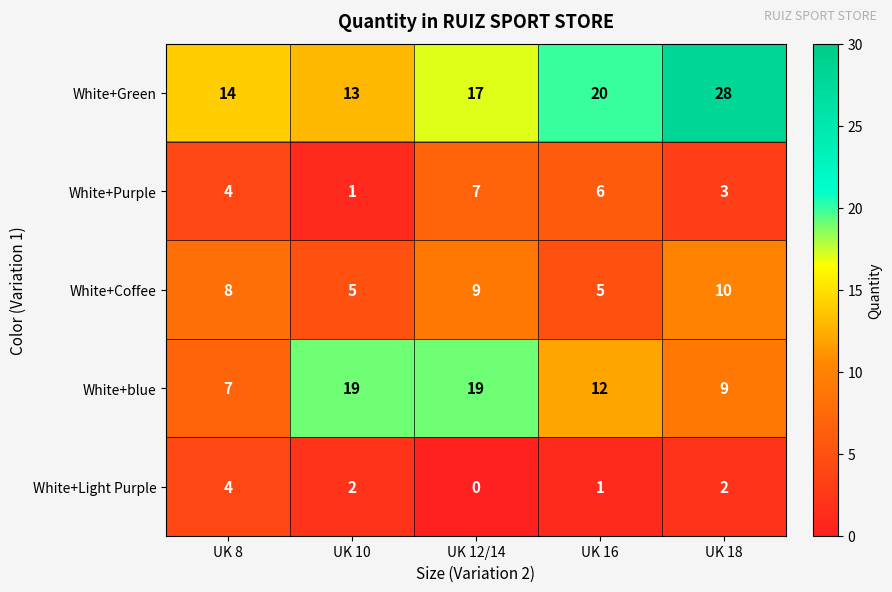

Rank the categories by White+Purple value from lowest to highest.

UK 10, UK 18, UK 8, UK 16, UK 12/14